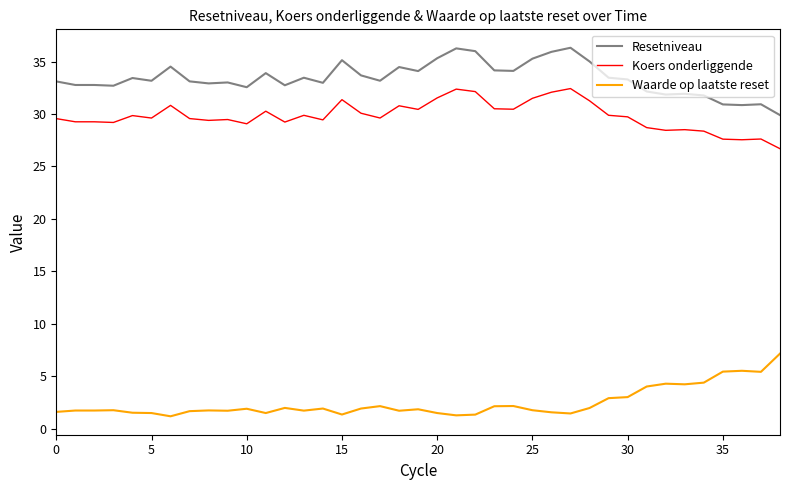

Count the number of data series in this chart.

3